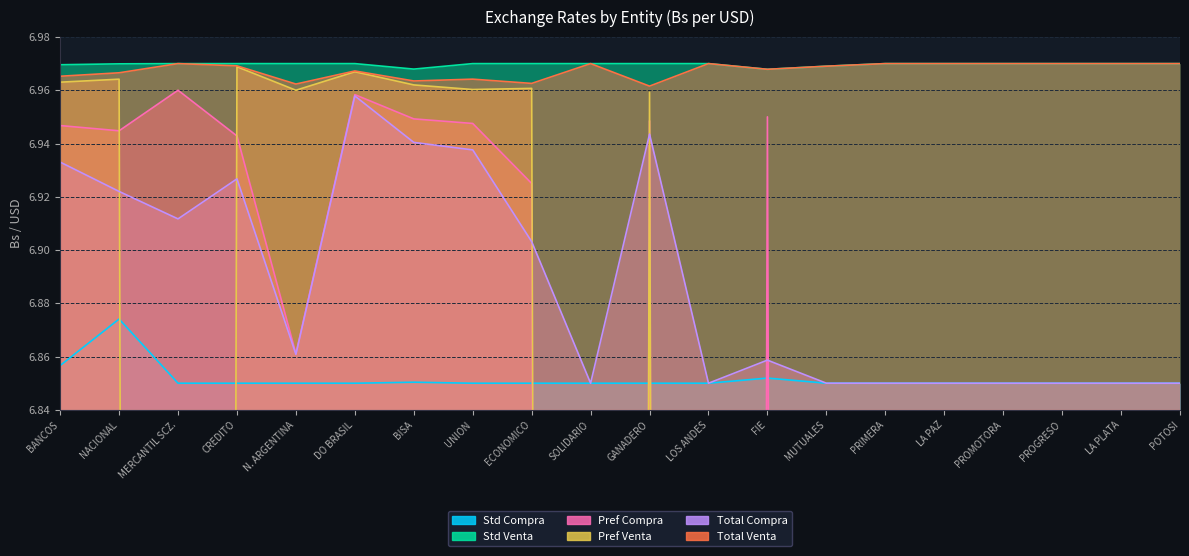

True or false: Pref Compra has a value of 0.0 at LA PLATA.

True